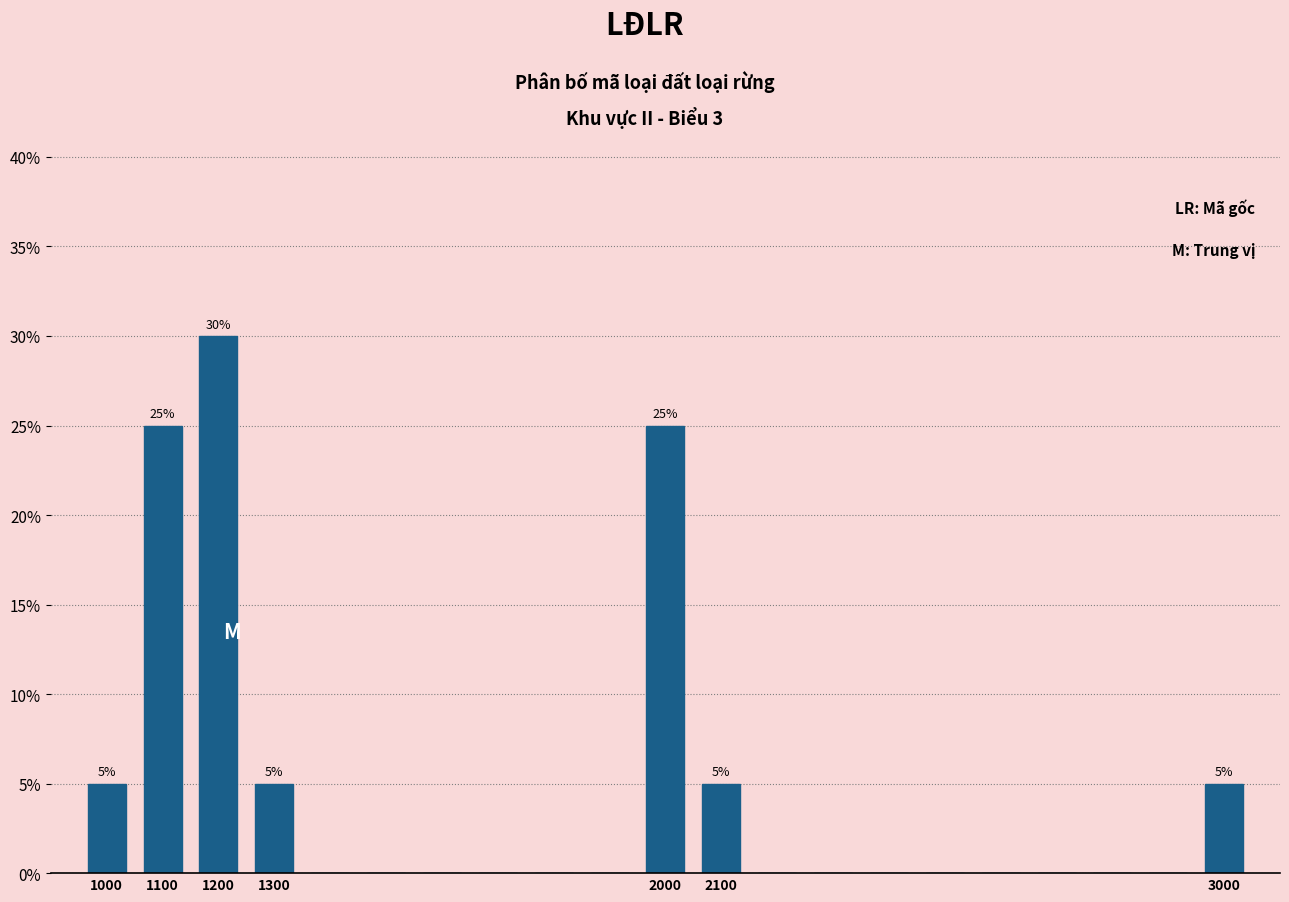

Over which range of the x-axis is the bar tallest?

1150 to 1250